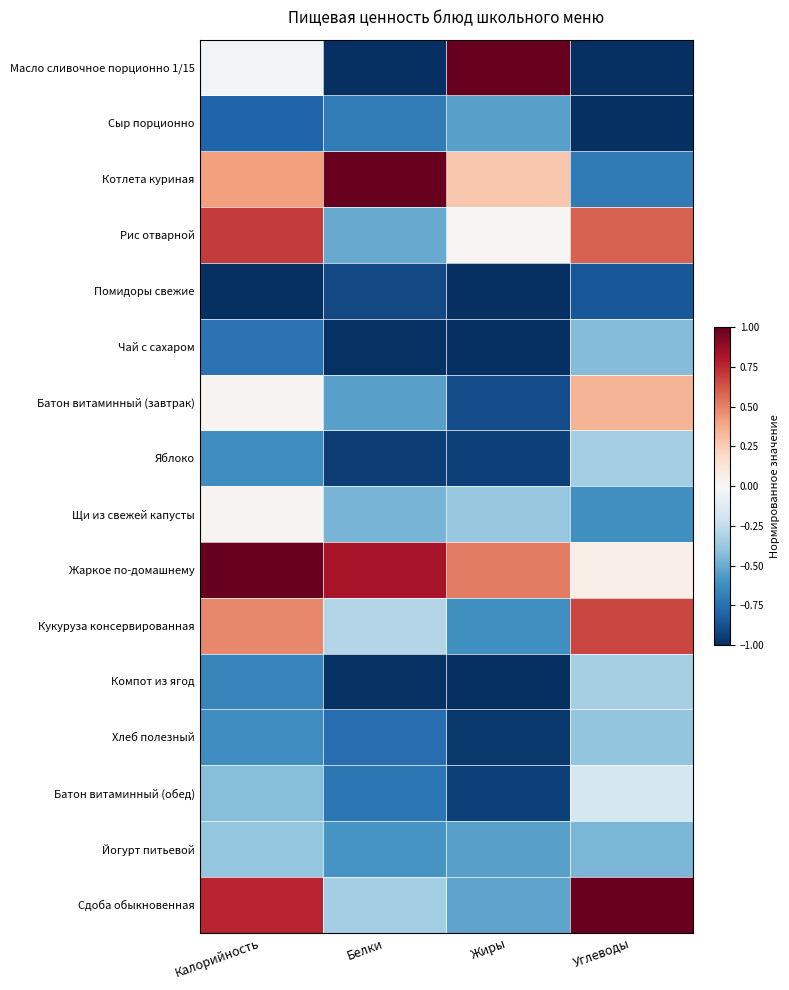

What is the total value across all series at Жиры?

-7.5